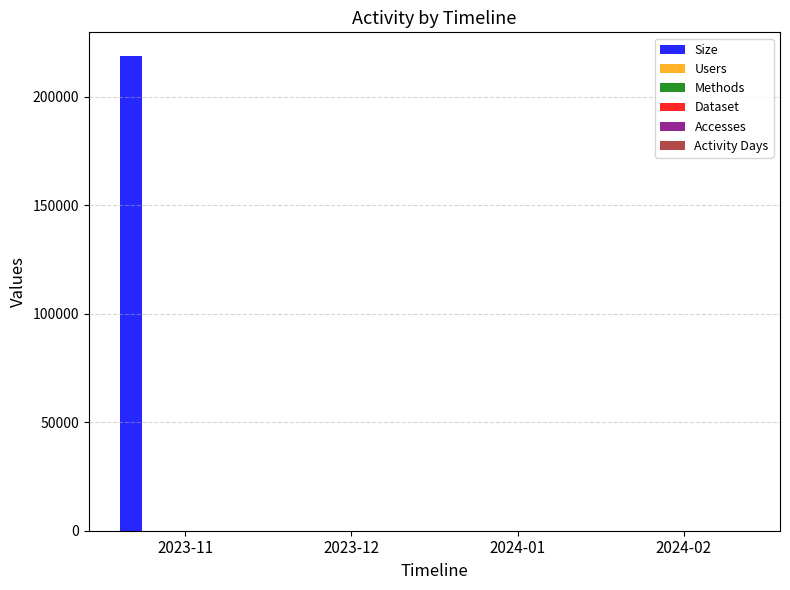

The value of Size at 2024-01 is -114814. True or false?

False